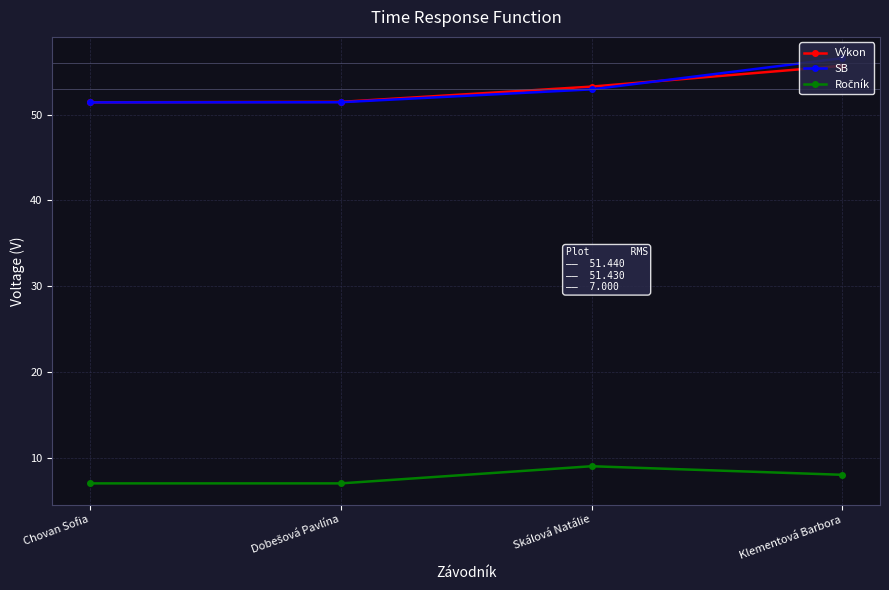

What is the value of the SB point at the 2nd from the left?

51.5